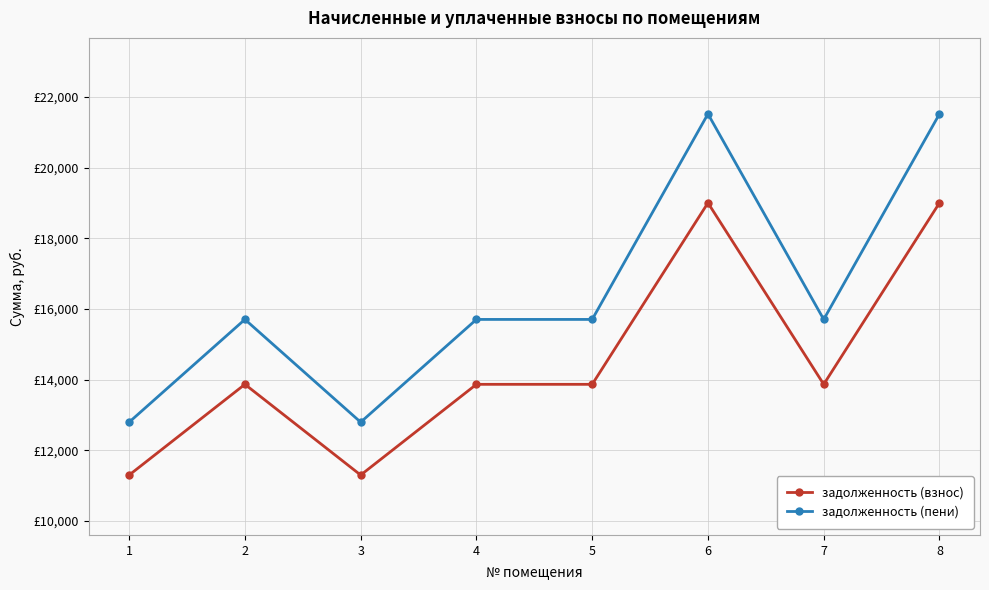

Which series has the widest spread of values?

задолженность (пени)